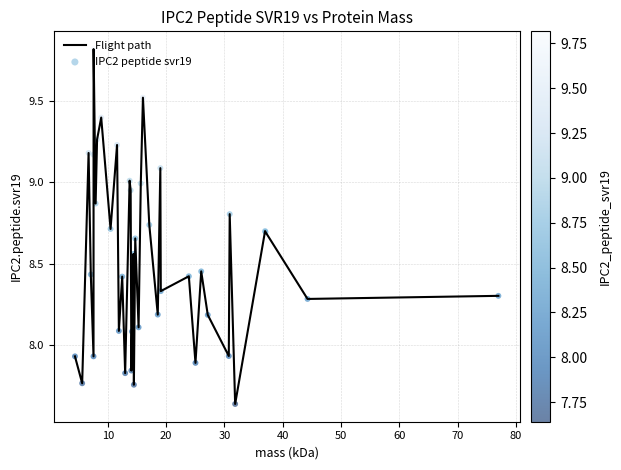

What is the greatest value displayed?

9.8